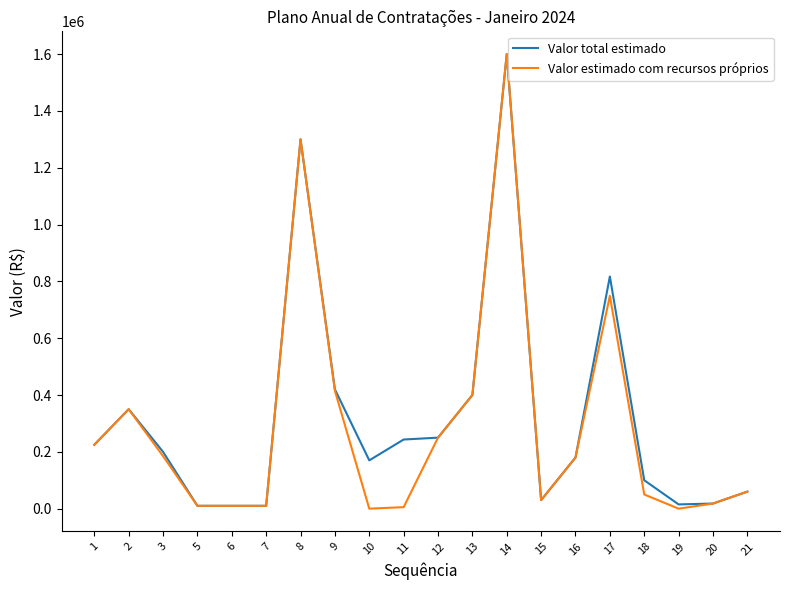

What is the difference between the Valor total estimado values at 1 and 18?

125000.0